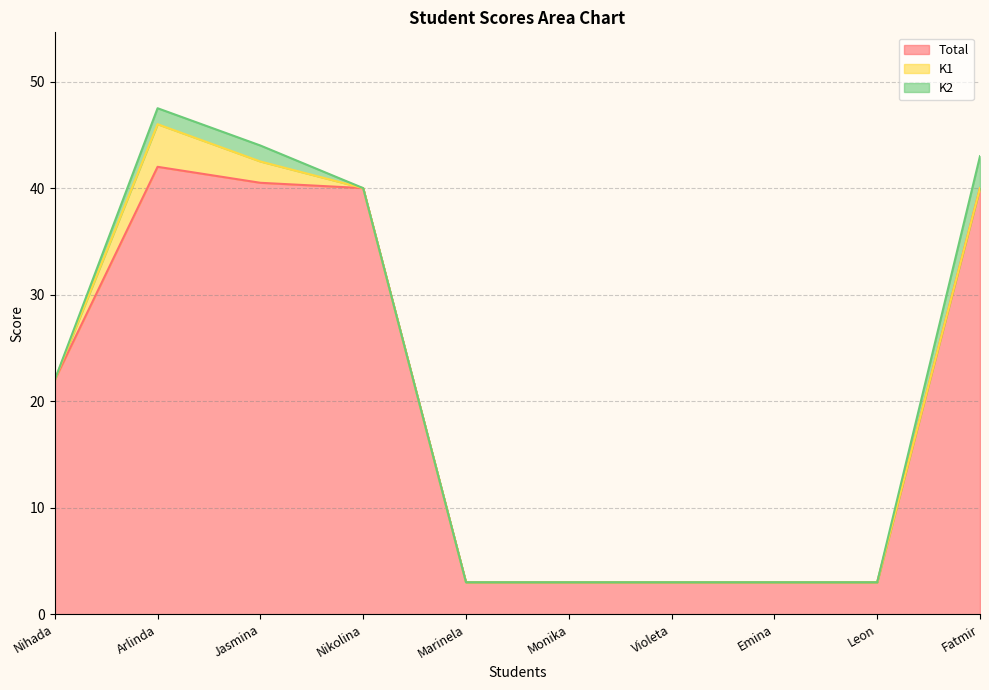

What position from the left is Leon?

9